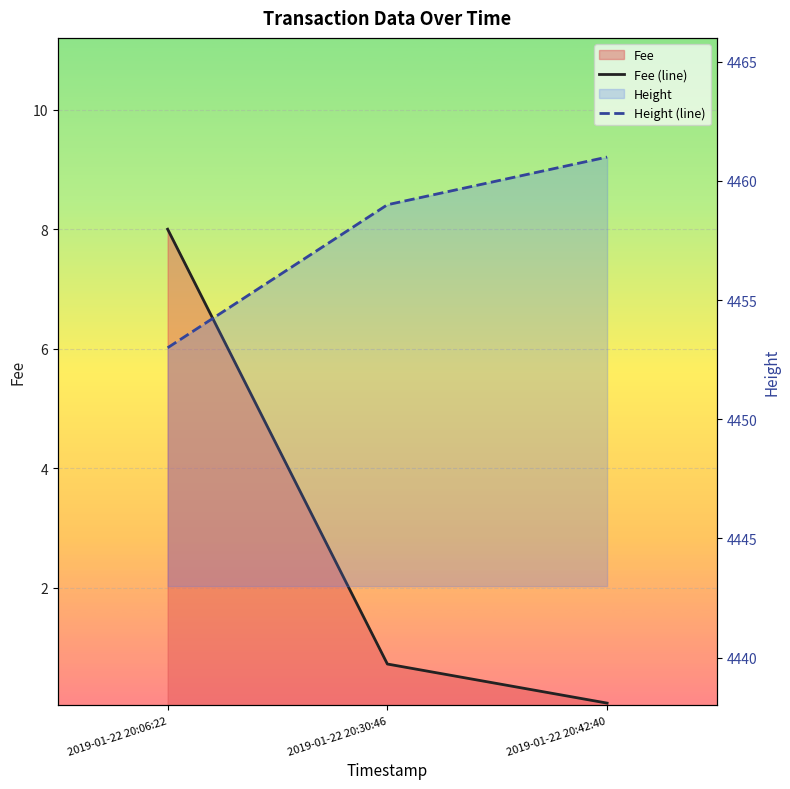

What is the total value across all series at 2019-01-22 20:30:46?

4459.7